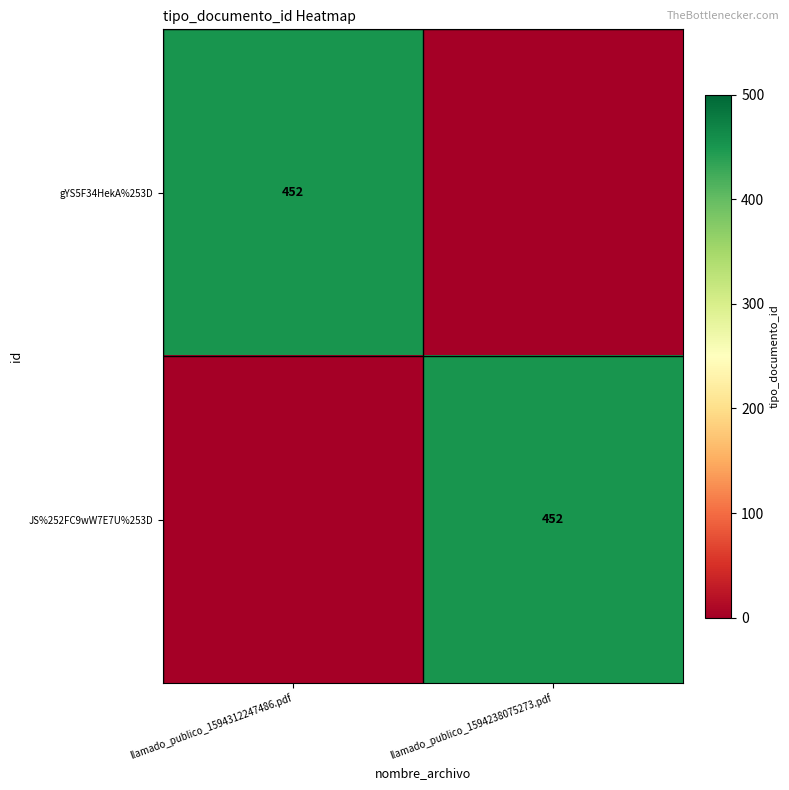

At which category does the chart reach its minimum across all series?

llamado_publico_1594238075273.pdf